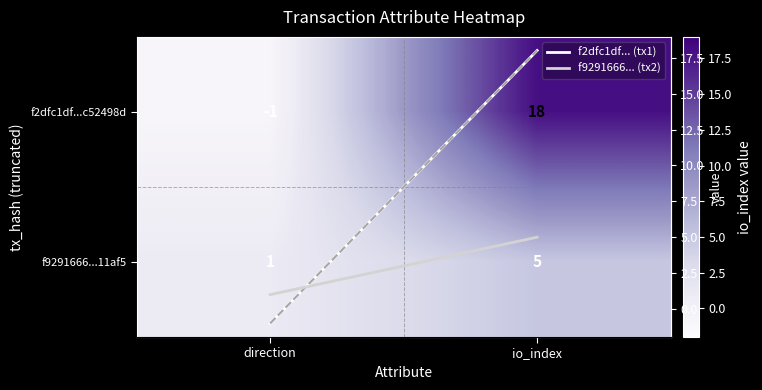

What is the lowest value of the f2dfc1df... (tx1) series?

-1